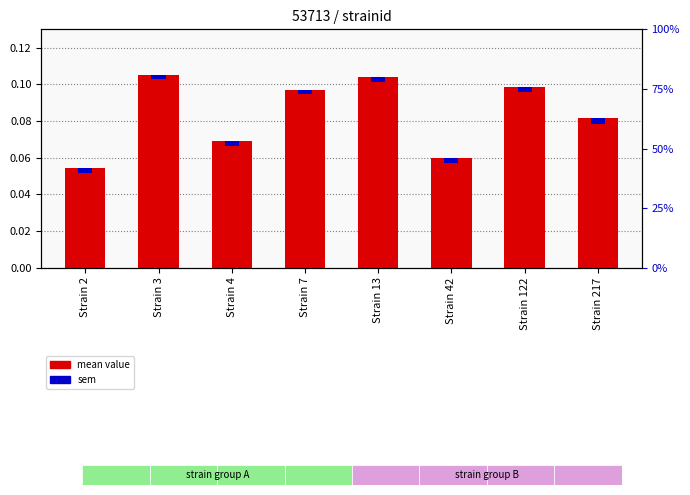

Is it true that mean value equals 0.1 at Strain 122?

True